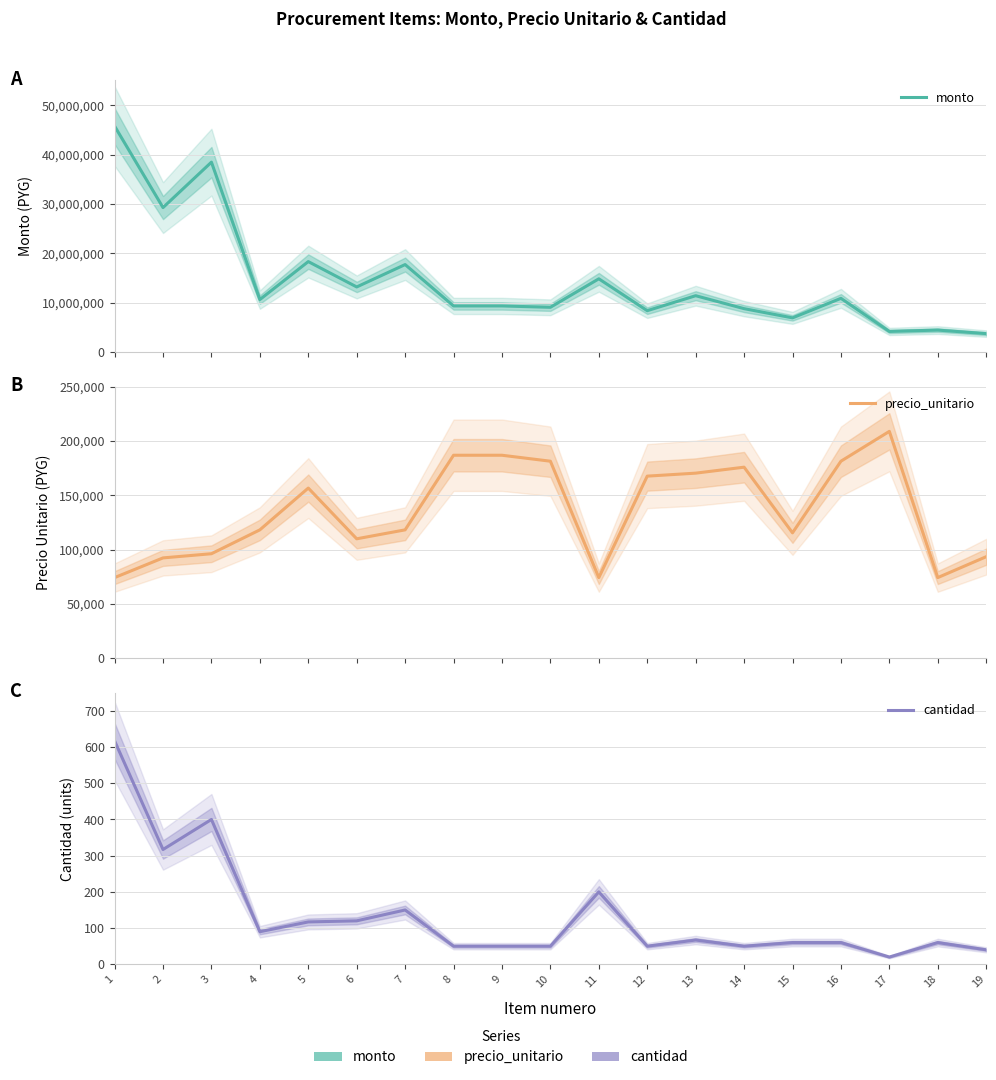

At which category is the sum across all series the highest?

1